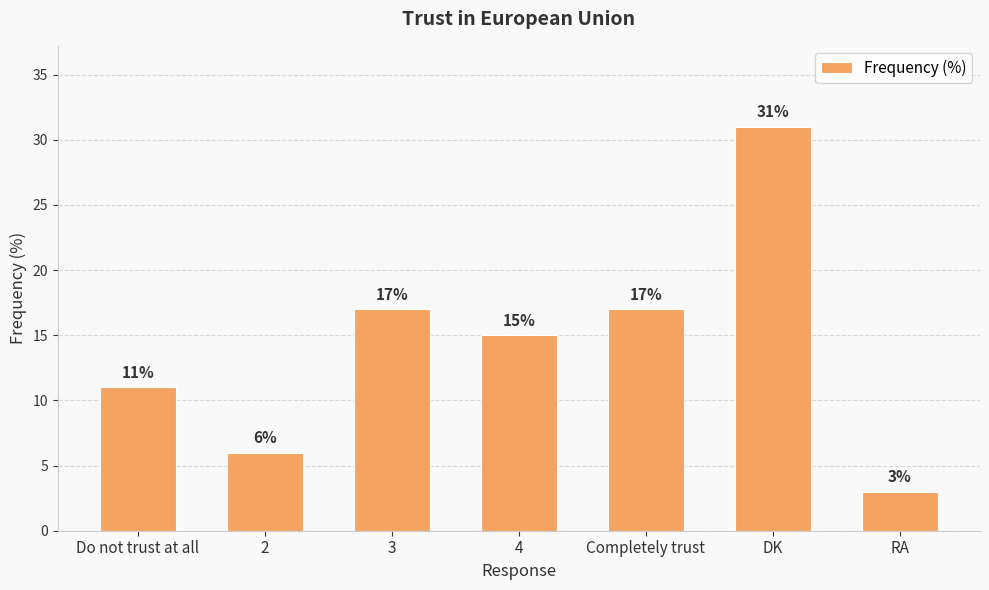

What is the minimum value shown in the chart?

3